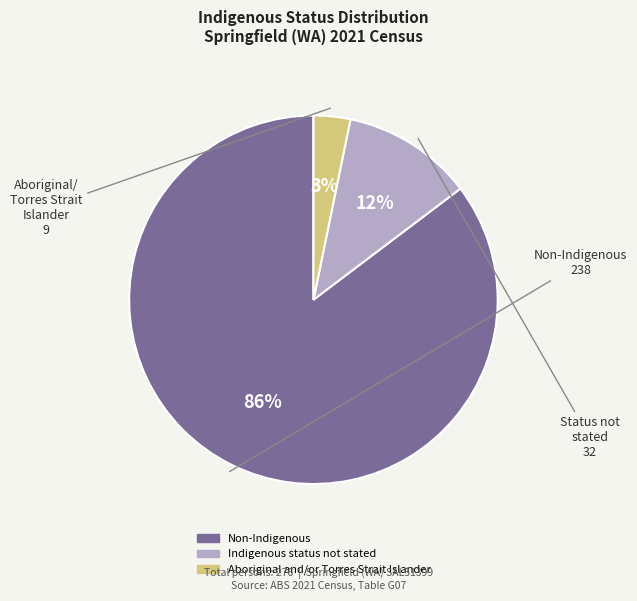

Does 4 represent more than half of the total?

No